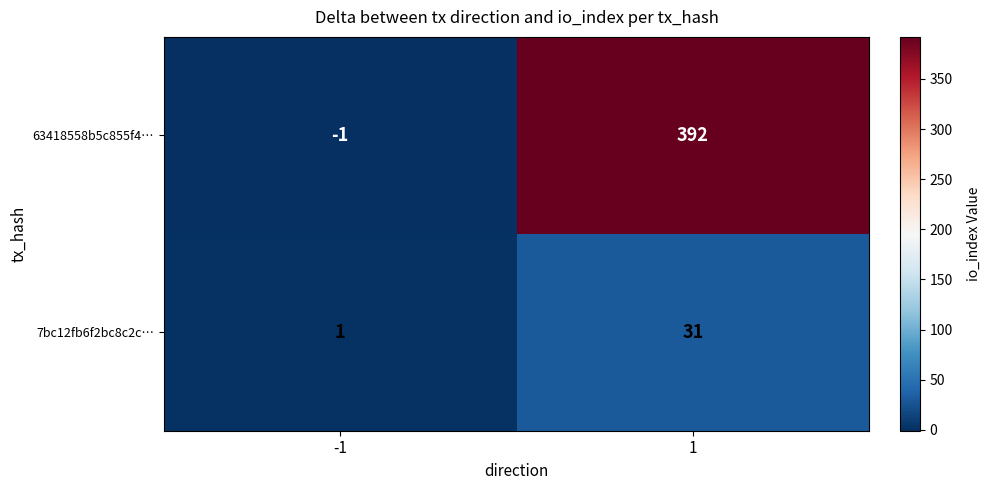

What is the maximum value shown in the chart?

392